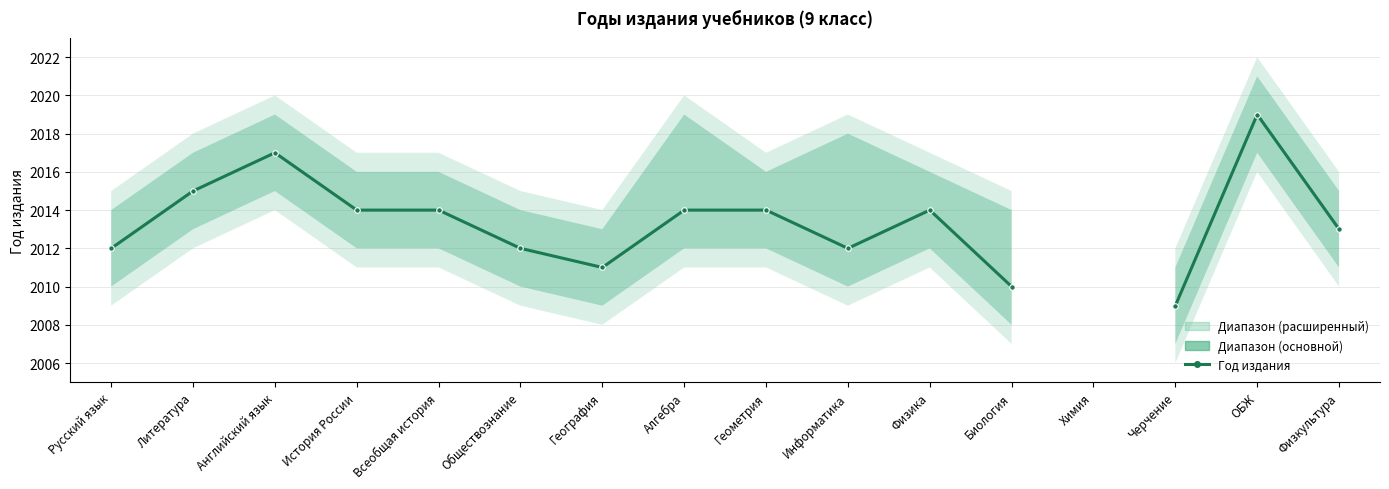

What position from the right is Английский язык?

14